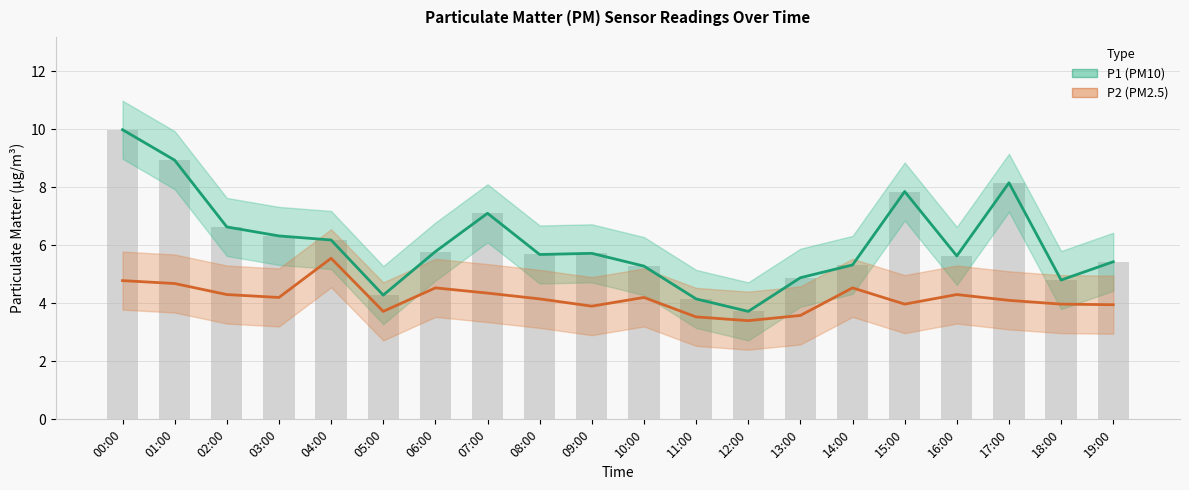

Rank the series by their average value, from lowest to highest.

P2, P1